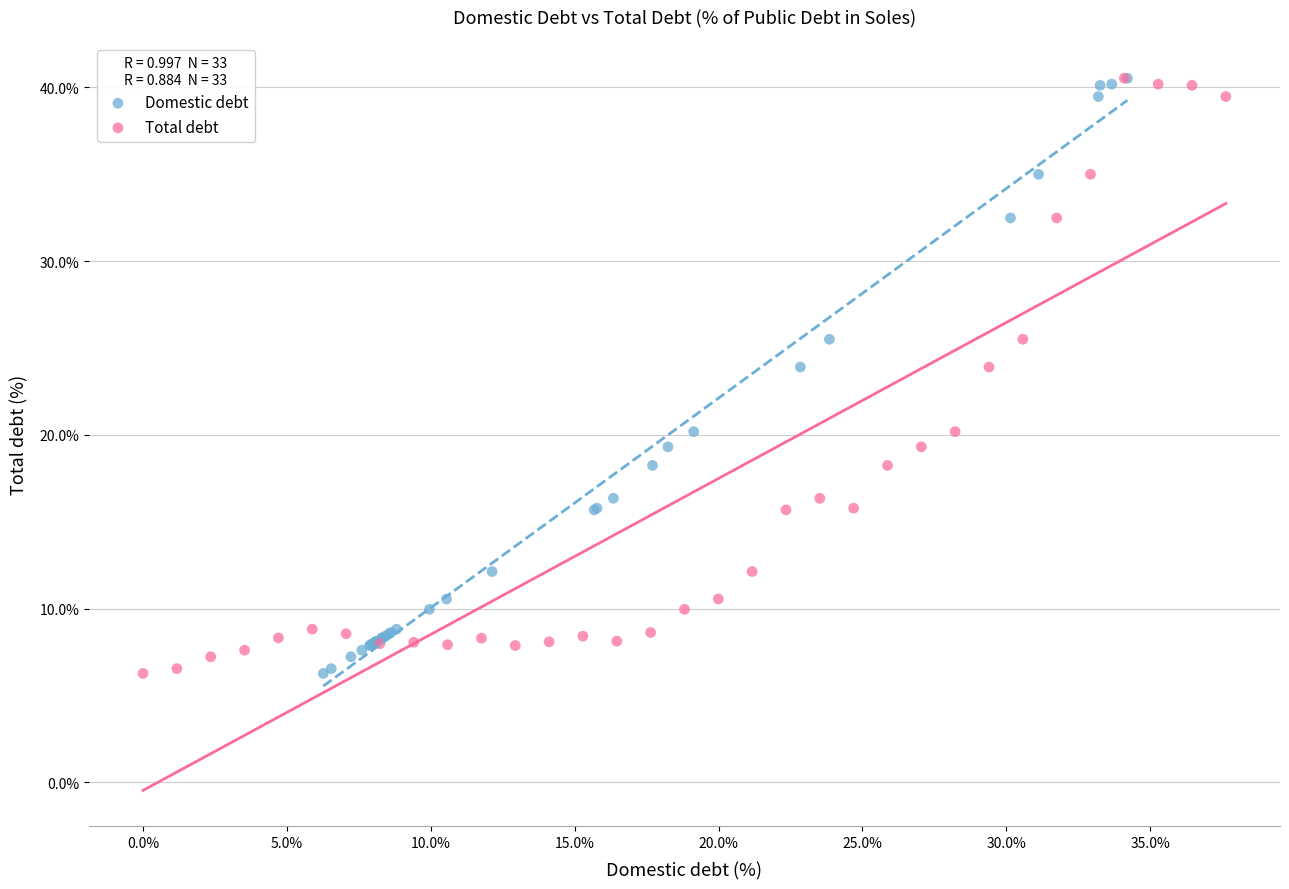

What are all the series names shown in the legend?

Domestic debt, Total debt